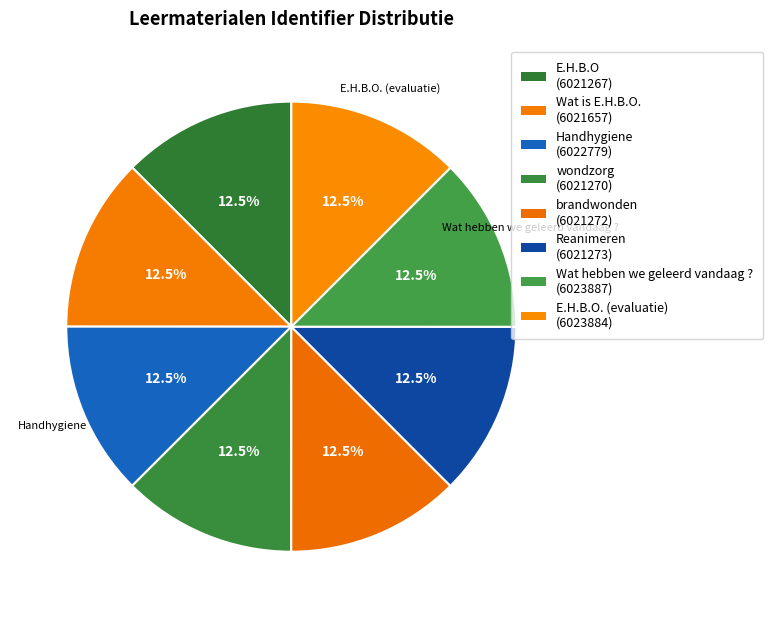

How many slices are in this pie chart?

8